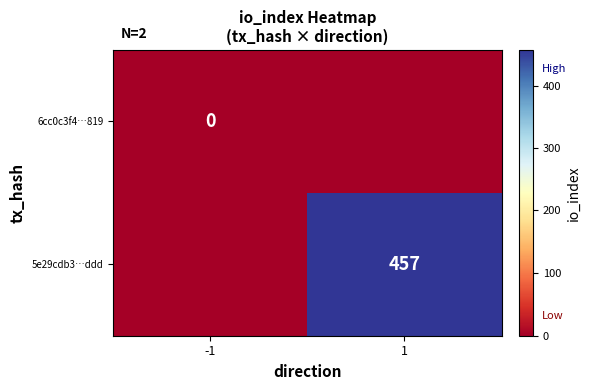

Is it true that 5e29cdb3…ddd equals 104 at 1?

False